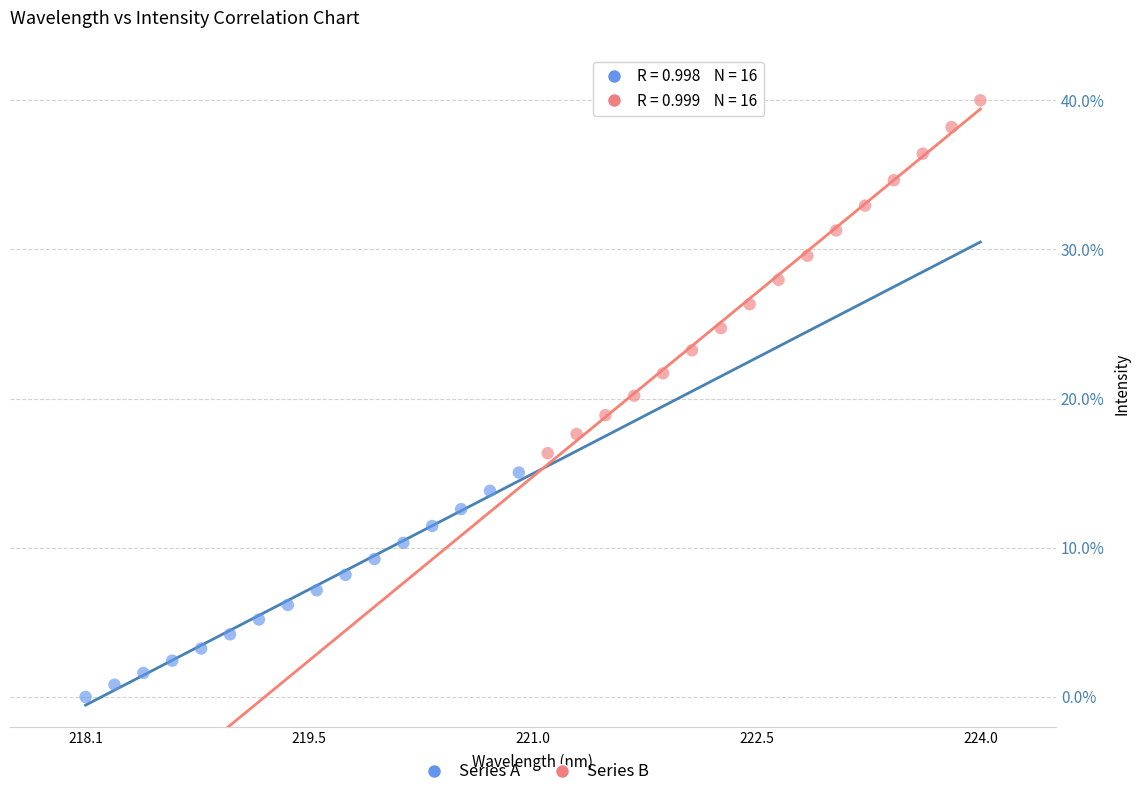

Which series has the largest Y range (max minus min)?

Series B